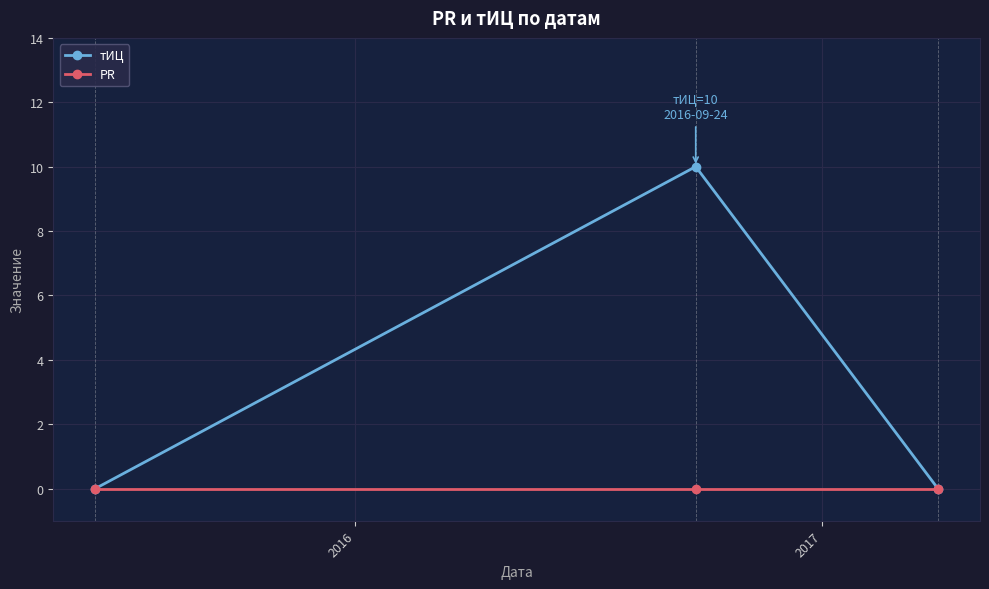

Rank the series by their average value, from lowest to highest.

PR, тИЦ